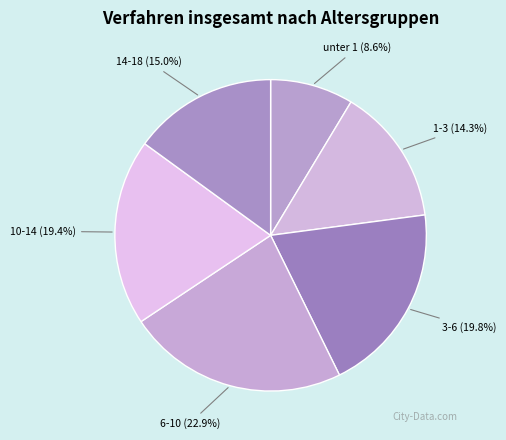

What percentage is the 3-6 slice, to the nearest percent?

20%